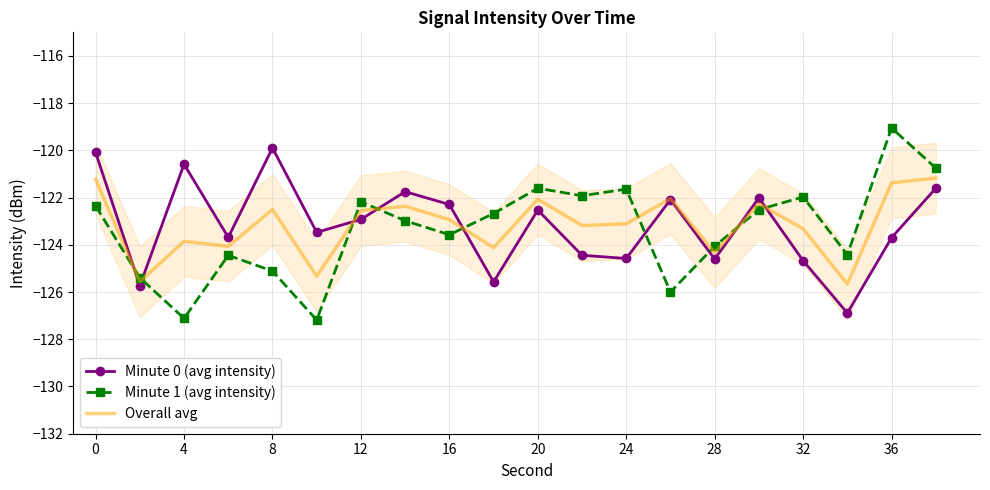

What is the greatest value displayed?

-119.1